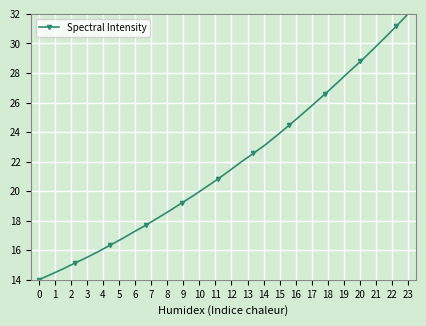

True or false: the data has more than 0 interior local peaks.

False